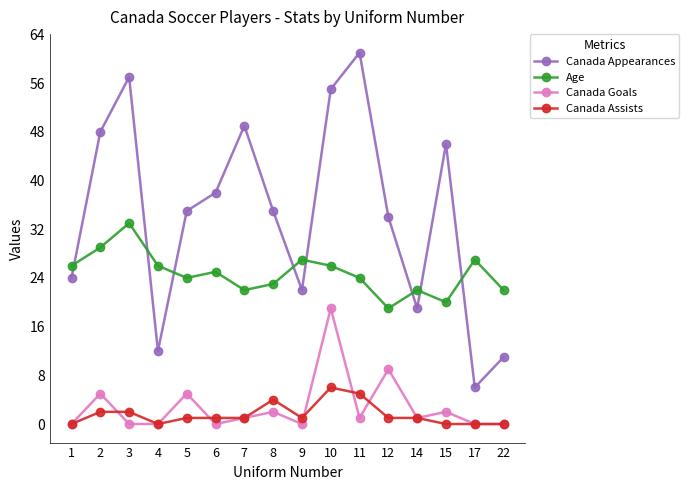

How many lines are shown in the chart?

4